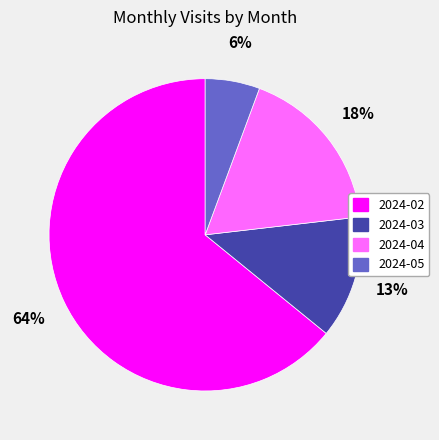

What percentage is the 2024-05 slice, to the nearest percent?

6%